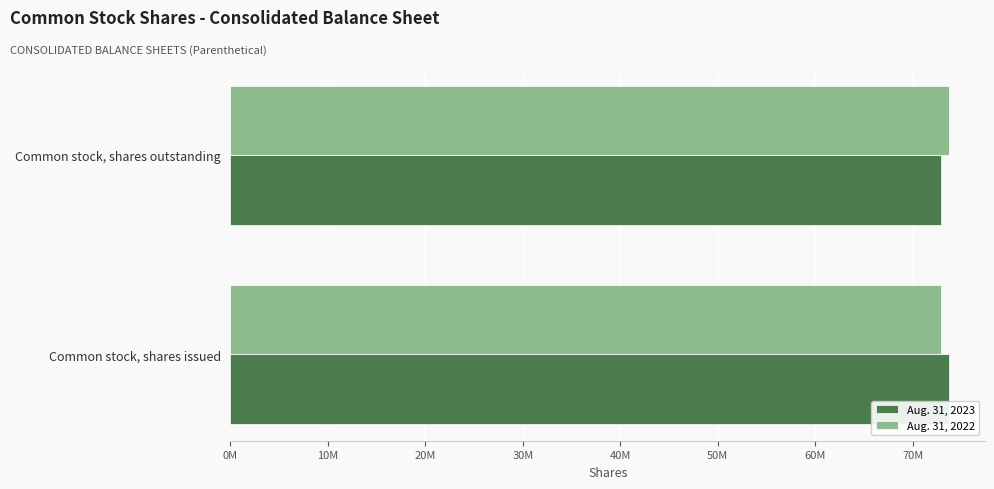

What is the average value of the Aug. 31, 2022 series?

73298742